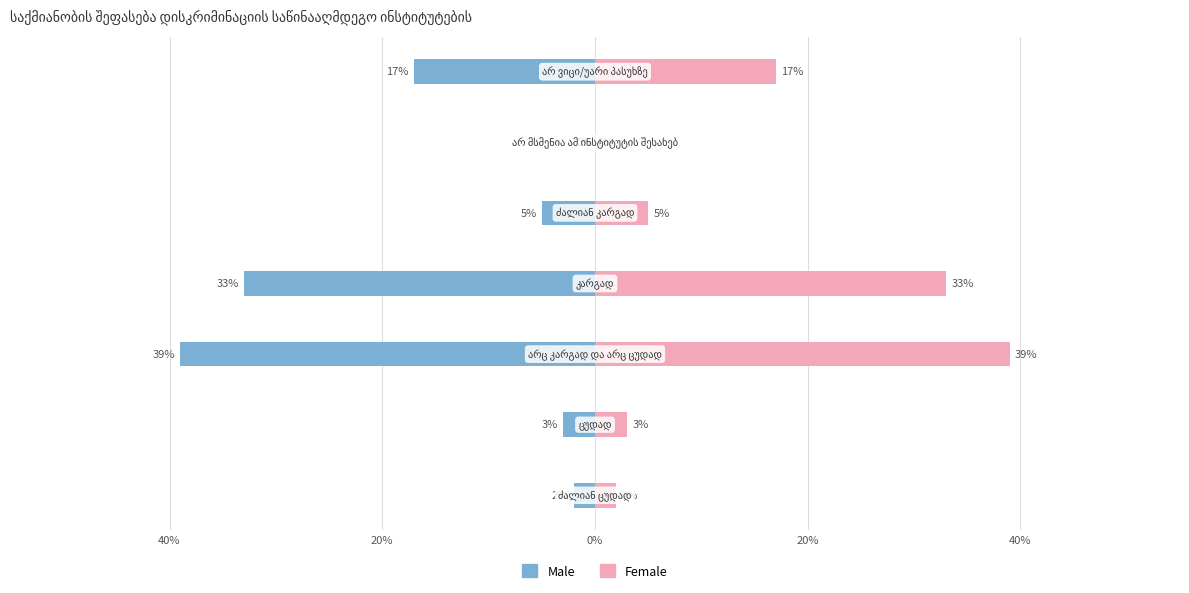

Count the number of data series in this chart.

2